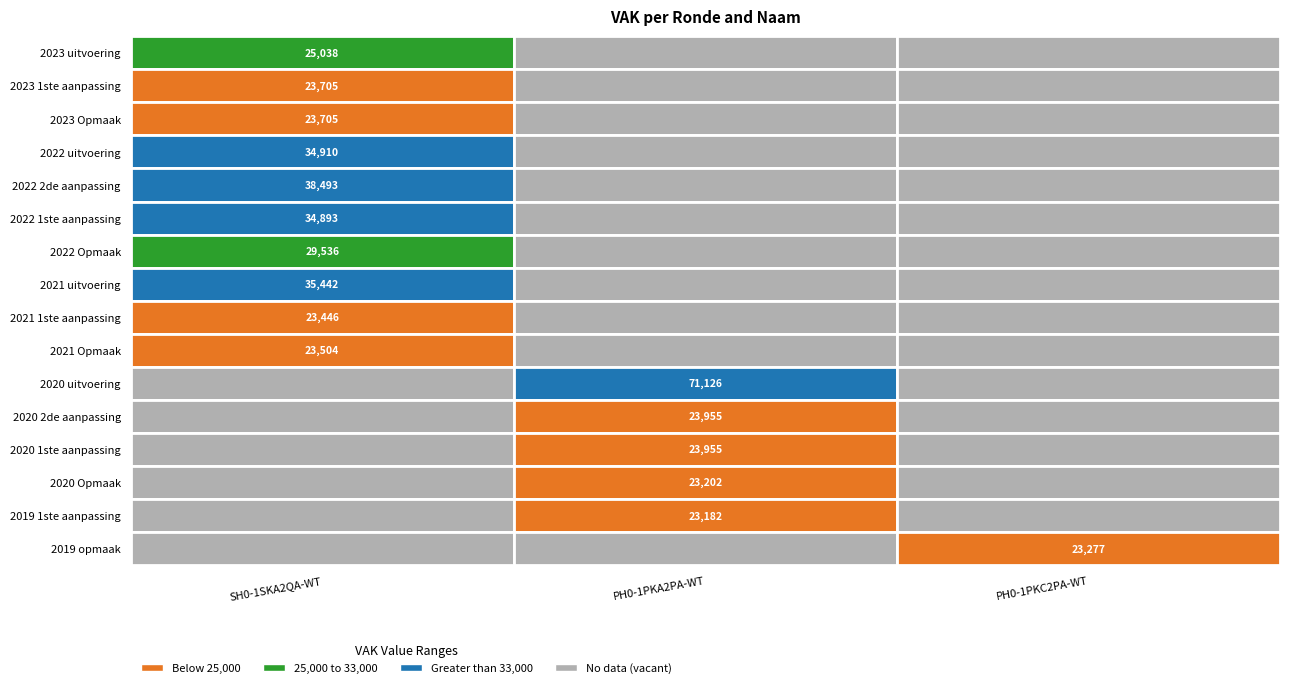

True or false: SH0-1SKA2QA-WT has a value of 52118 at 7.

False